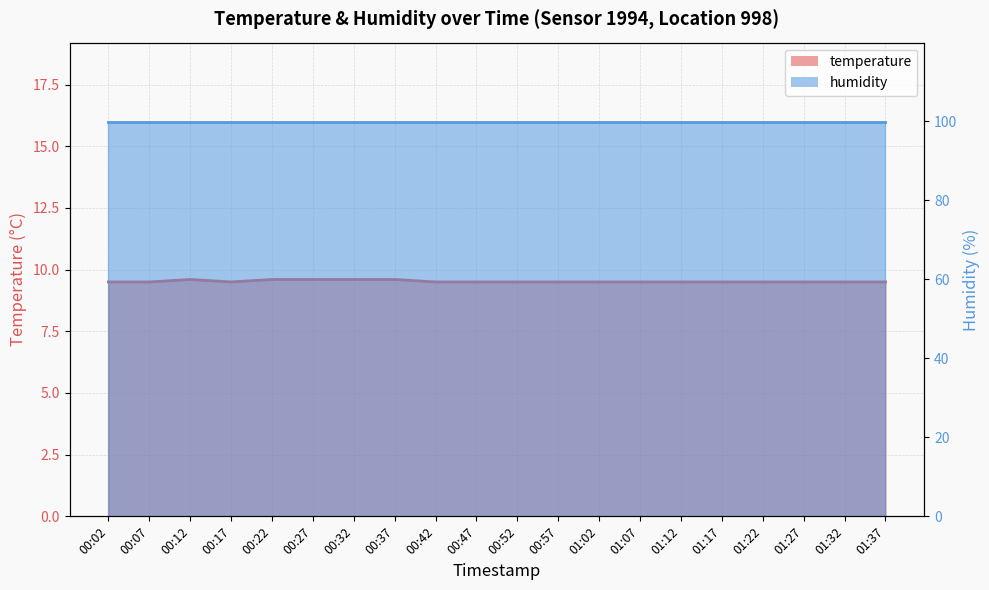

Rank the categories by value from lowest to highest.

00:02, 00:07, 00:17, 00:42, 00:47, 00:52, 00:57, 01:02, 01:07, 01:12, 01:17, 01:22, 01:27, 01:32, 01:37, 00:12, 00:22, 00:27, 00:32, 00:37